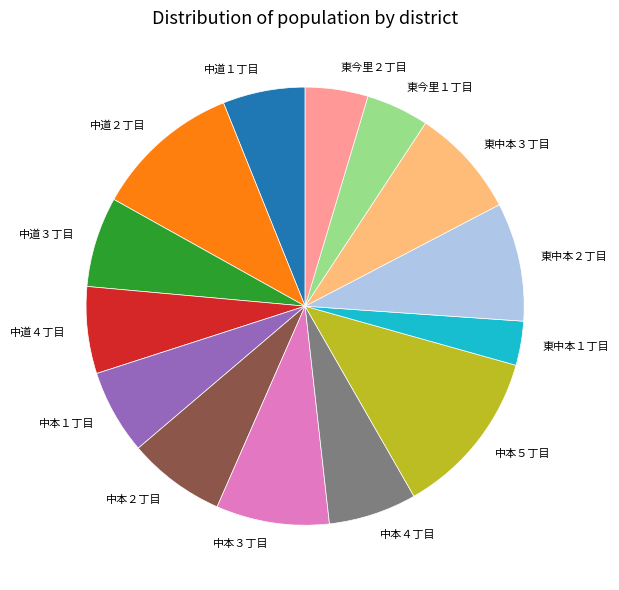

Which category has the smallest portion of the pie?

東中本１丁目